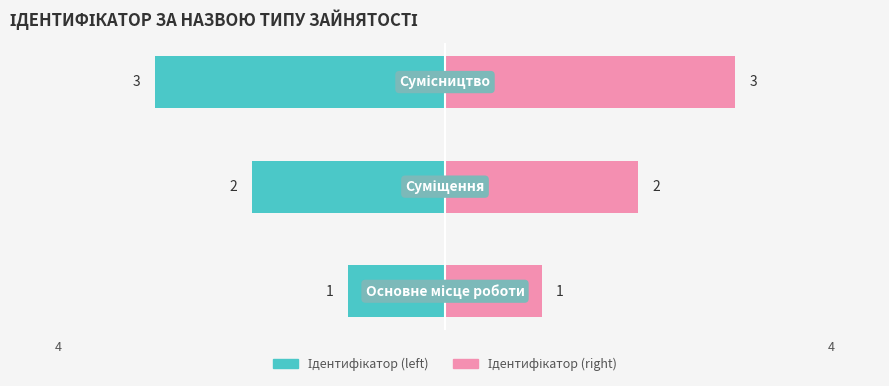

How many values in the Ідентифікатор (left) series exceed -2?

1